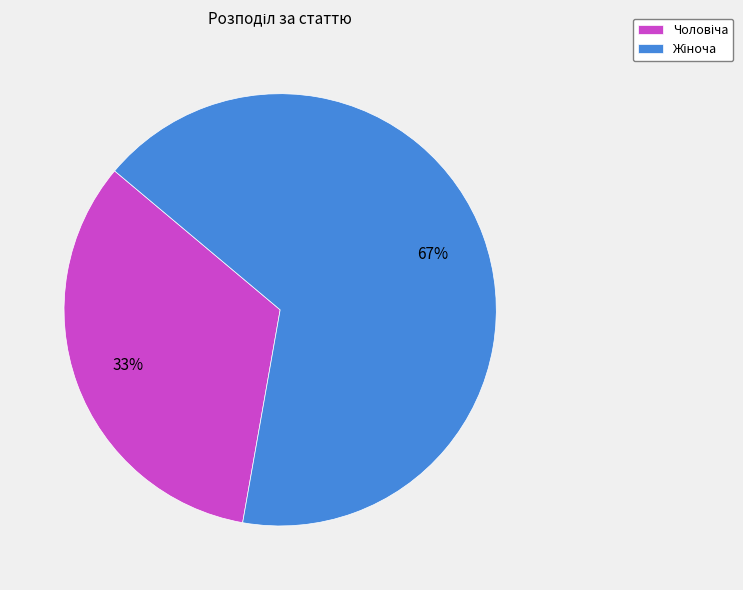

How many segments does this pie chart have?

2